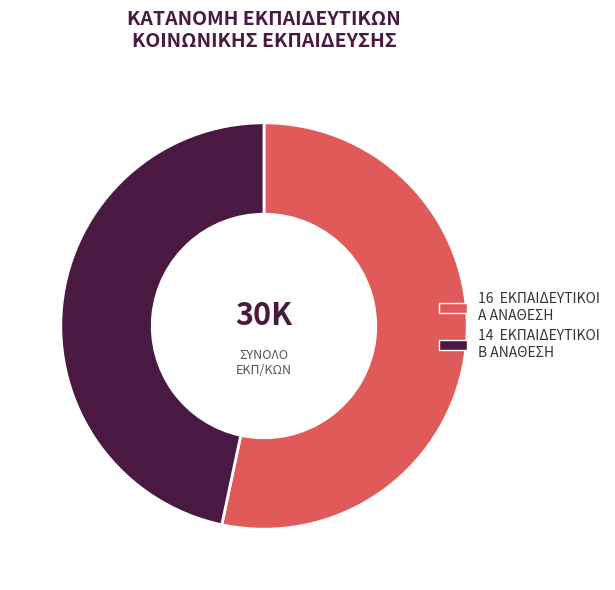

Is there any slice that represents more than half of the pie?

Yes